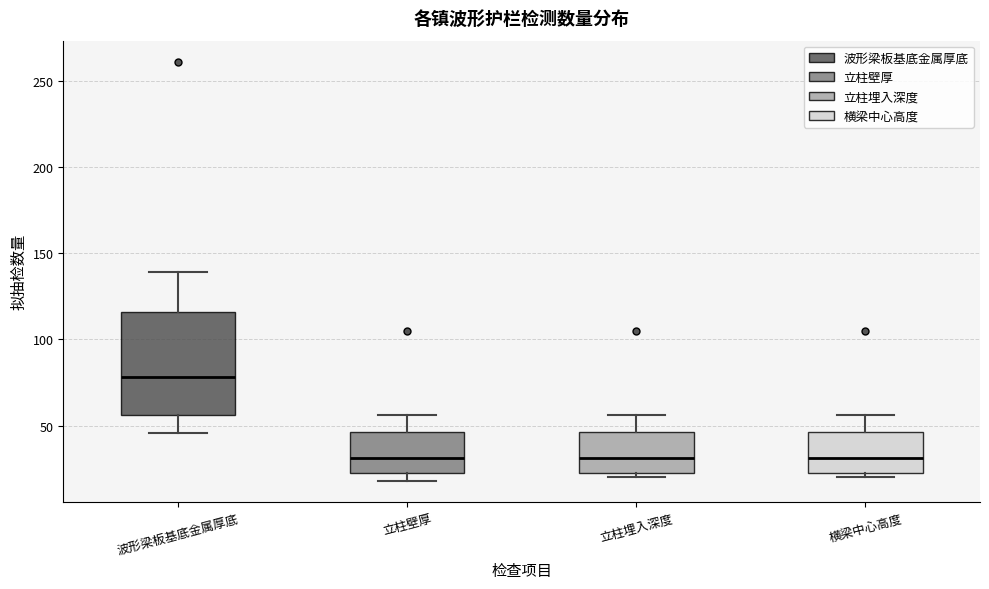

Which box's median line is the highest?

波形梁板基底金属厚底